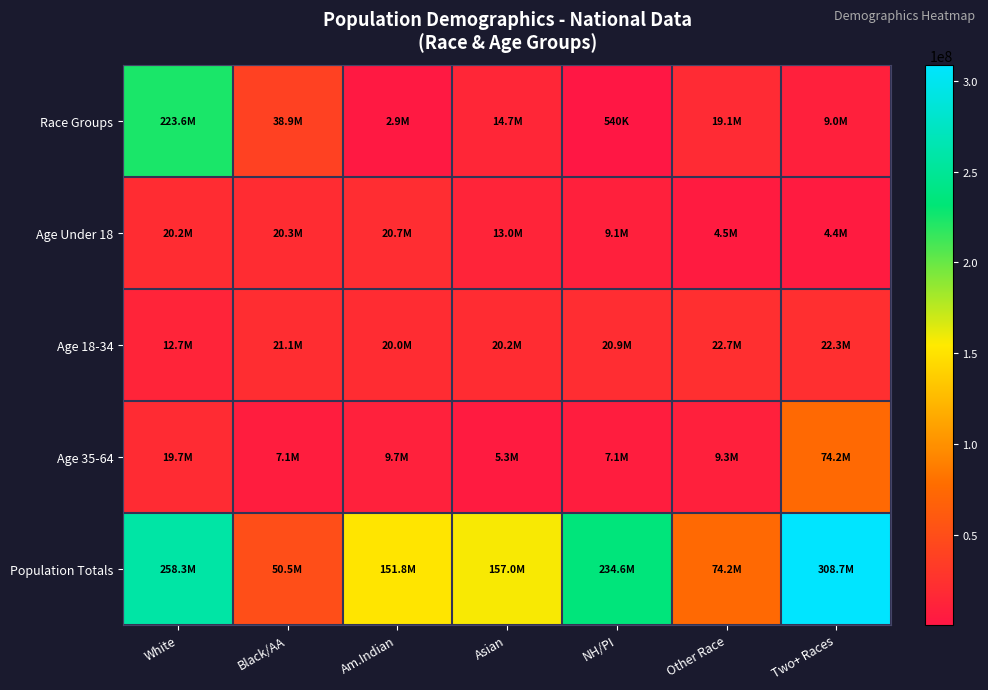

Rank the series by their maximum value, from lowest to highest.

Age Under 18, Age 18-34, Age 35-64, Race Groups, Population Totals